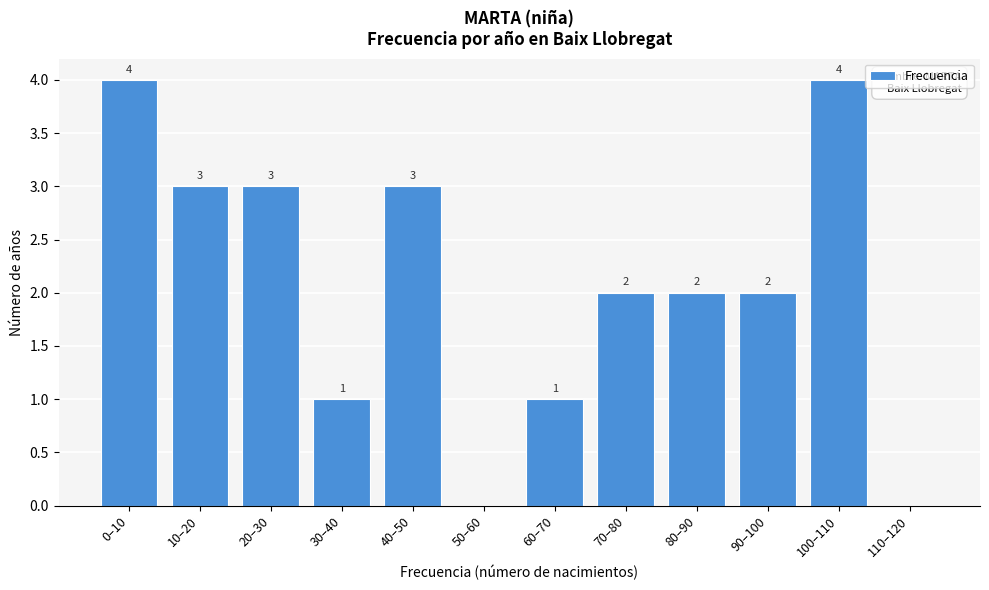

Reading right to left, transcribe all the data shown in this chart.

110–120=0	100–110=4	90–100=2	80–90=2	70–80=2	60–70=1	50–60=0	40–50=3	30–40=1	20–30=3	10–20=3	0–10=4